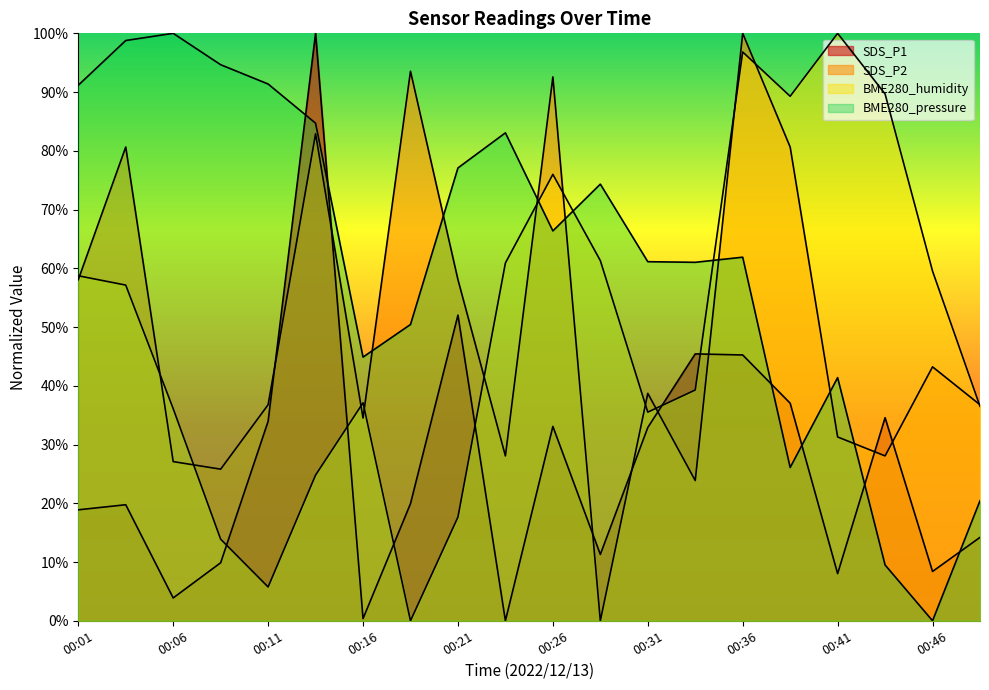

What is the sum of the SDS_P1 values at 00:33 and 00:04?

0.7